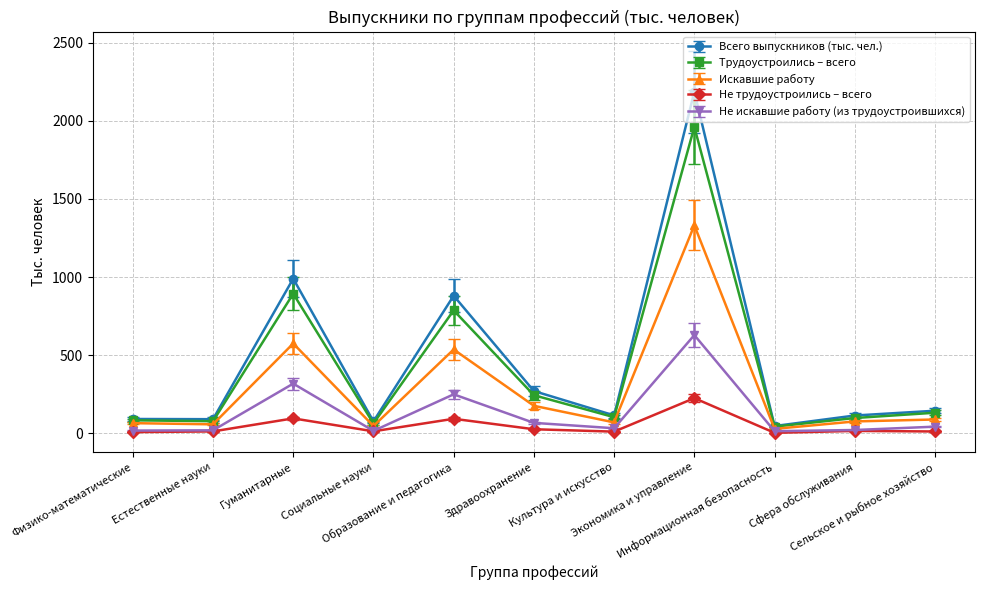

Which series has the largest range (max minus min)?

Всего выпускников (тыс. чел.)